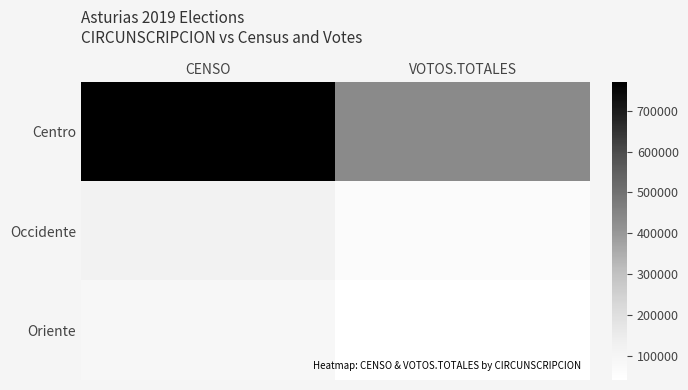

Reading left to right, extract all data points from this chart.

Centro: CENSO=769700	VOTOS.TOTALES=434614
Occidente: CENSO=118290	VOTOS.TOTALES=61853
Oriente: CENSO=85747	VOTOS.TOTALES=40267